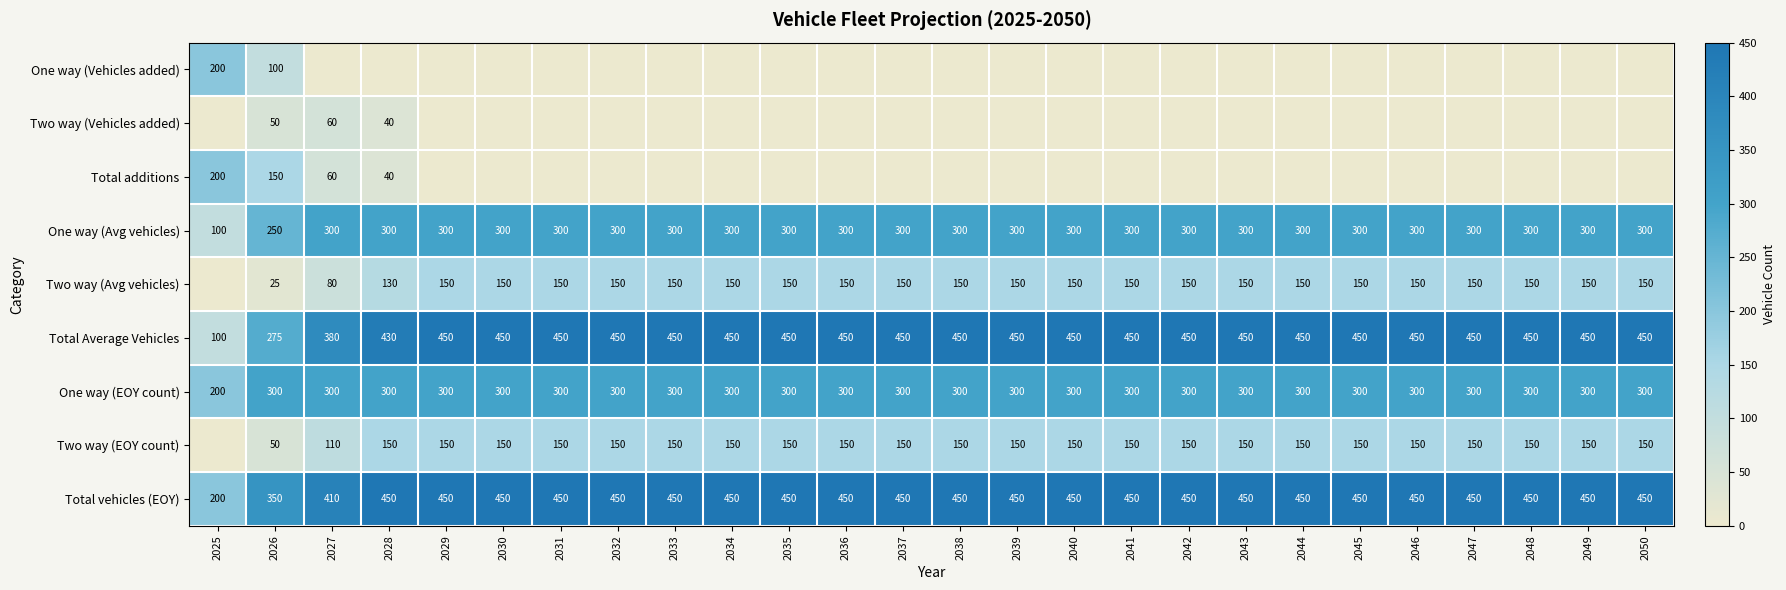

What is the sum of all One way (EOY count) values?

7700